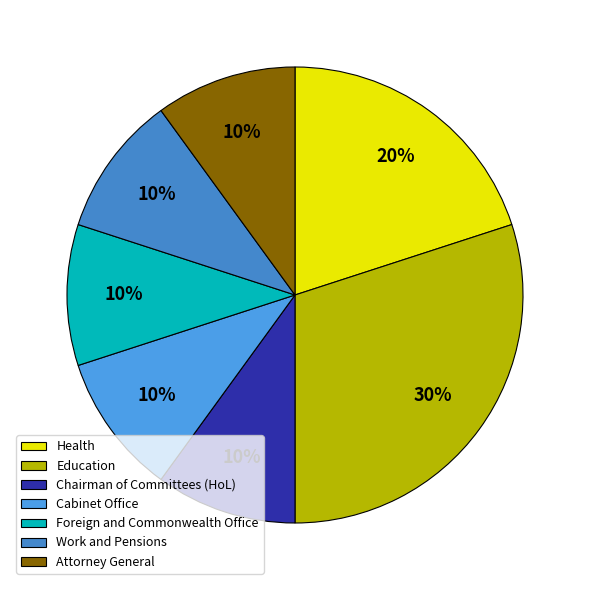

Which slice is the largest?

Education